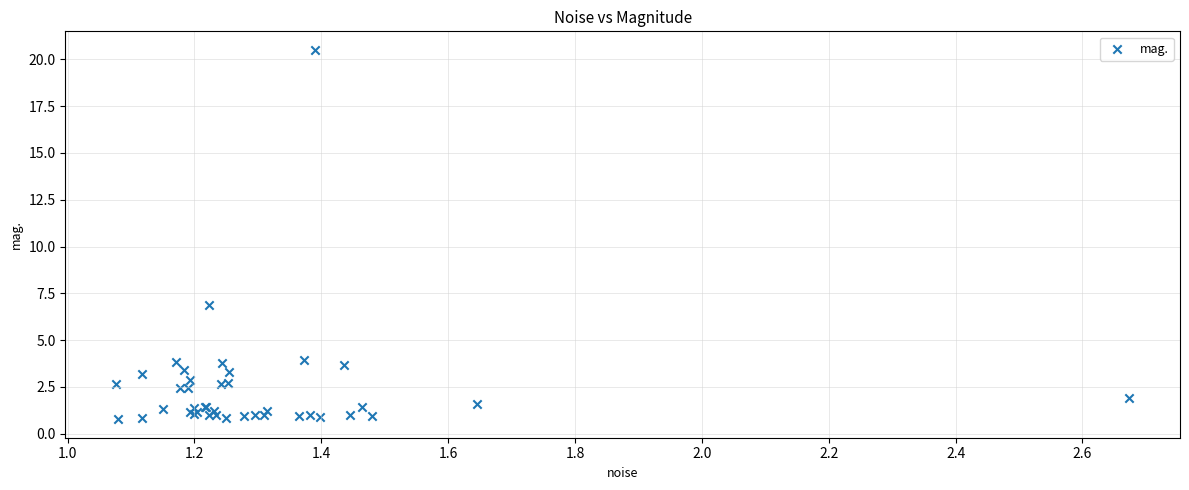

What Y value in the scatter plot is closest to 10?

6.9